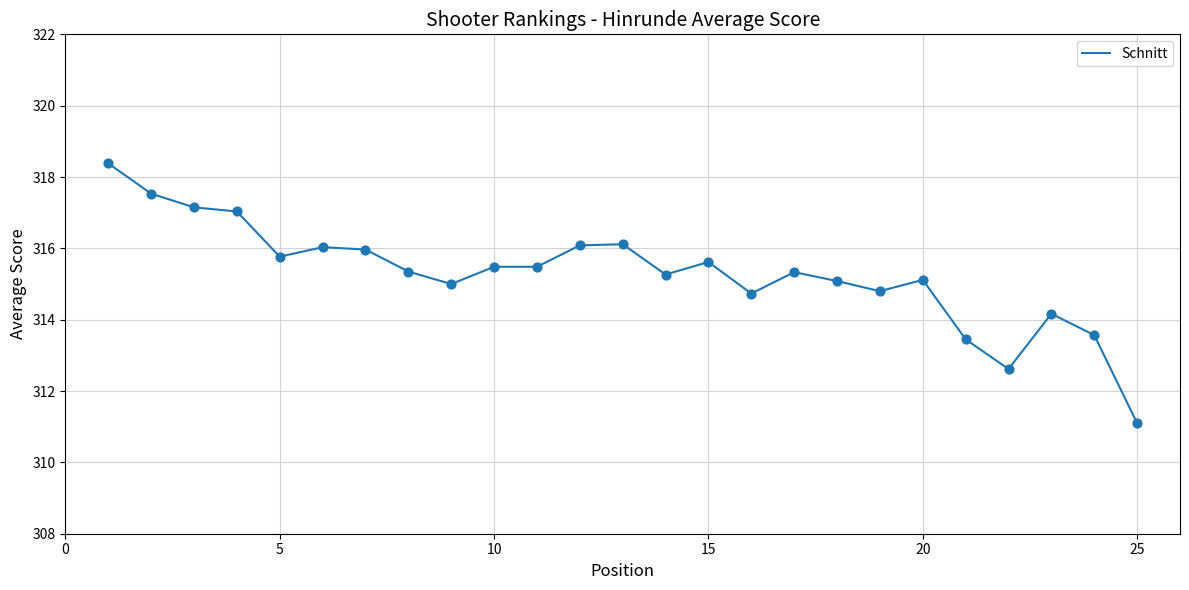

What is the smallest value displayed?

311.1